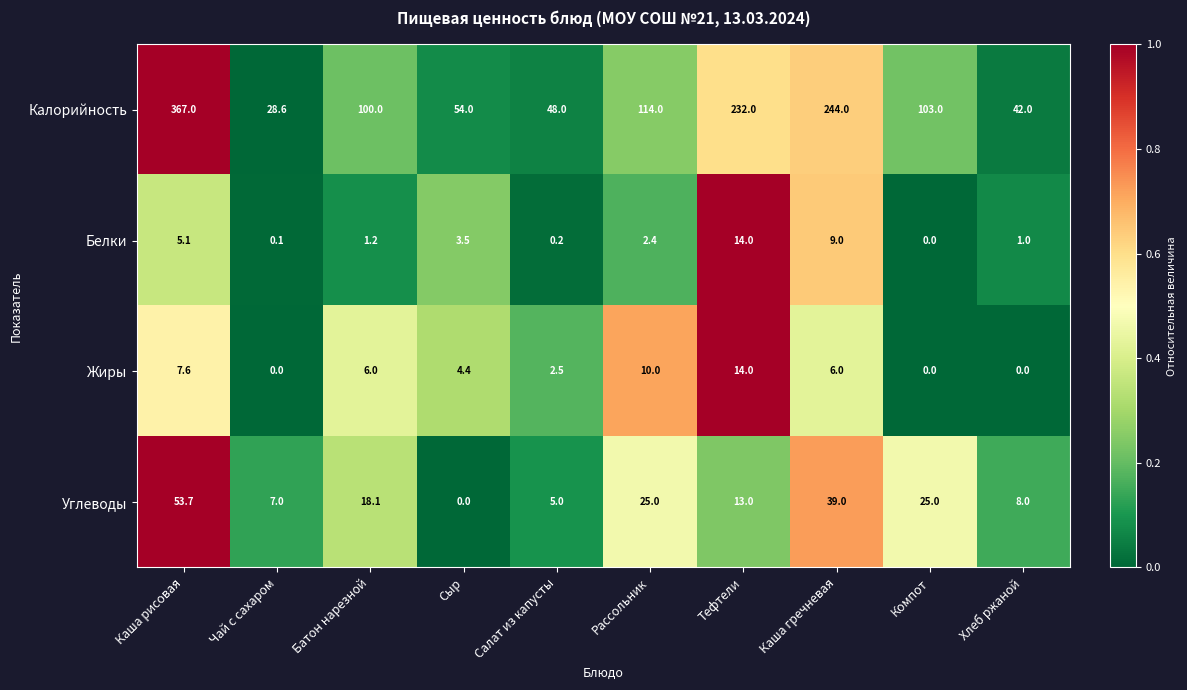

Read the Углеводы value at Компот.

25.0